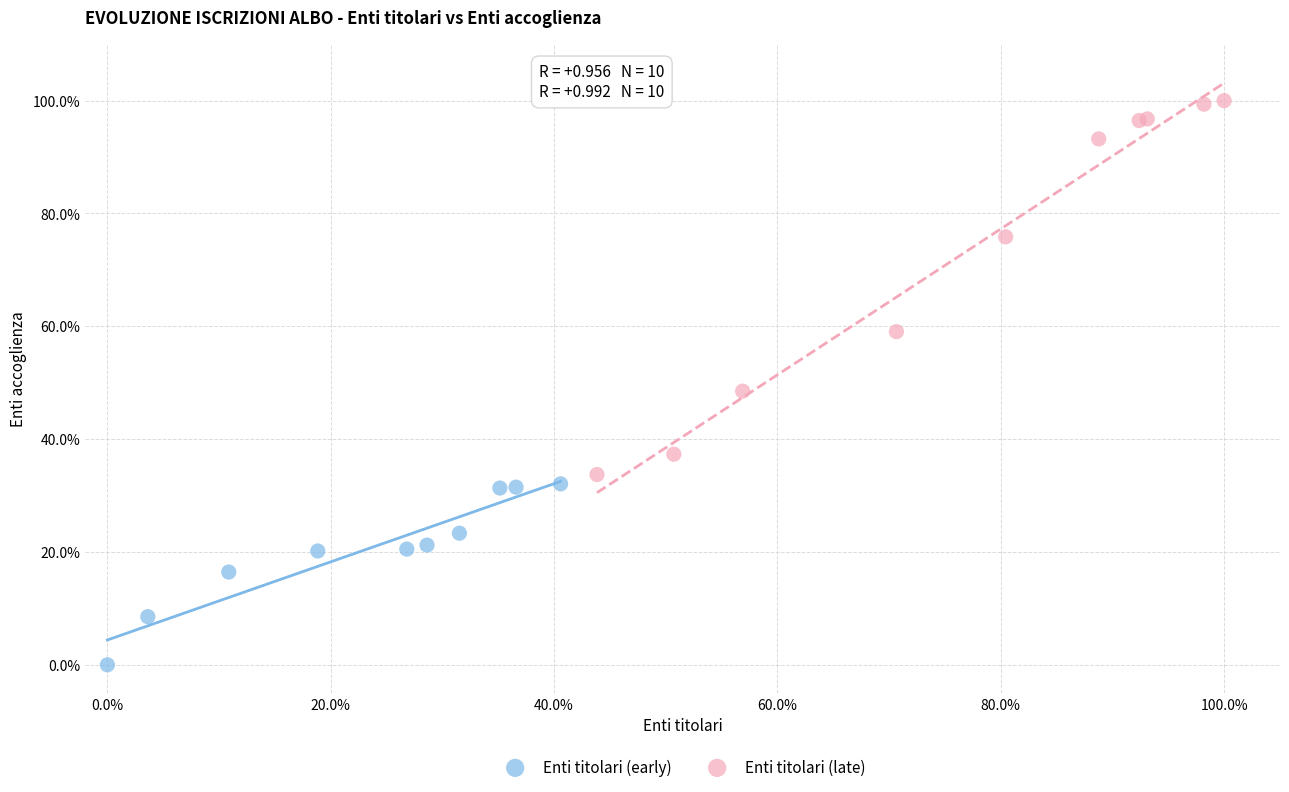

Which series has the widest spread of Y values?

Enti titolari (late)